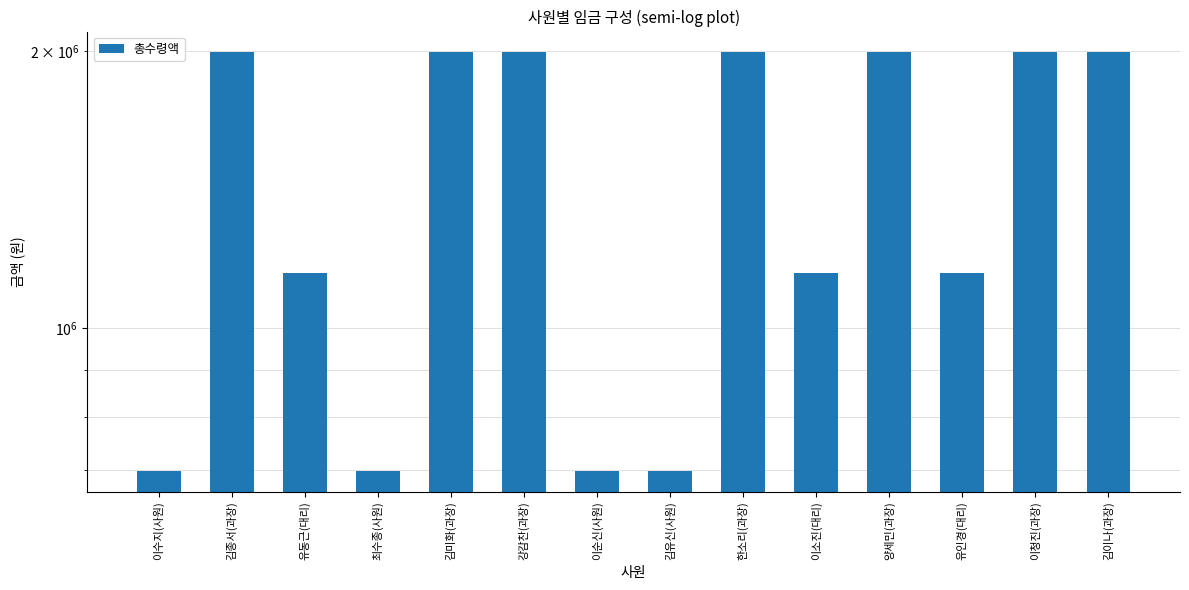

Reading left to right, what are all the values shown in this chart?

698200.0	1994000.5	1147000.5	698200.4	1994002.0	1994002.5	698200.9	698201.1	1994004.0	1147002.2	1994005.0	1147002.8	1994006.0	1994006.5